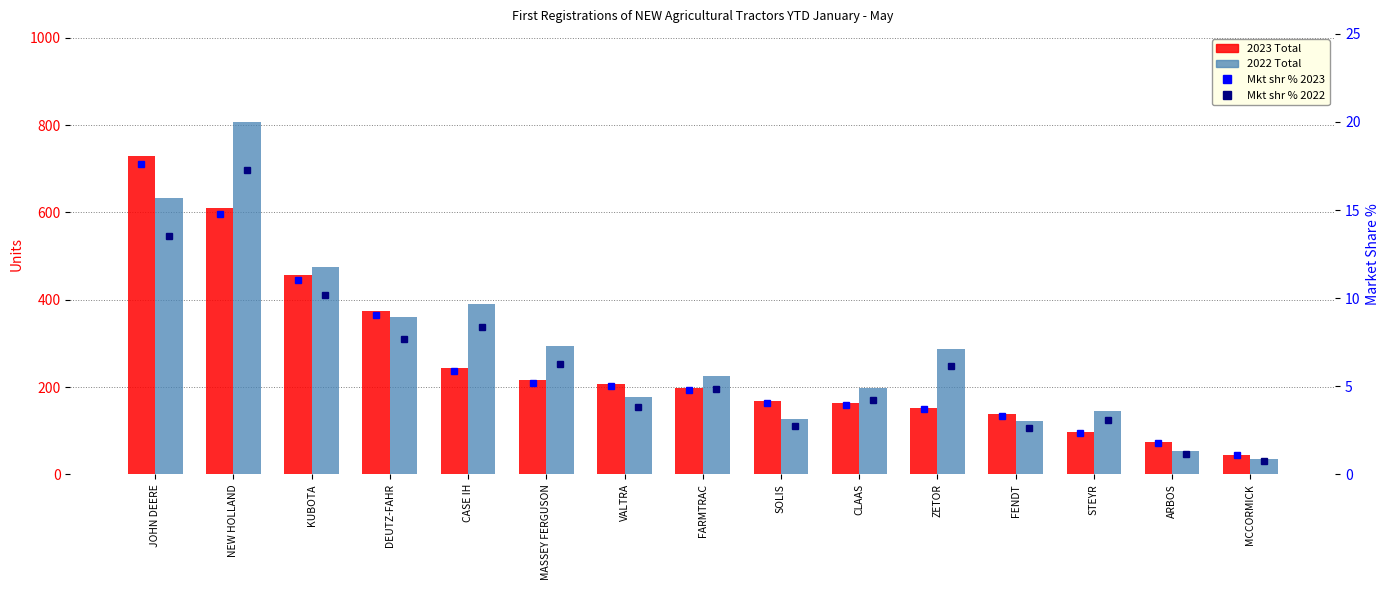

Which series has the largest total across all categories?

2022 Total